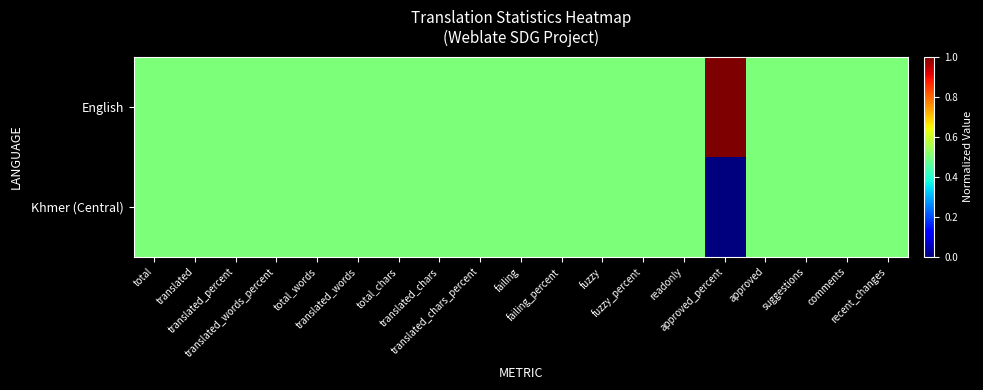

Which series changed the most between translated_chars and fuzzy?

English